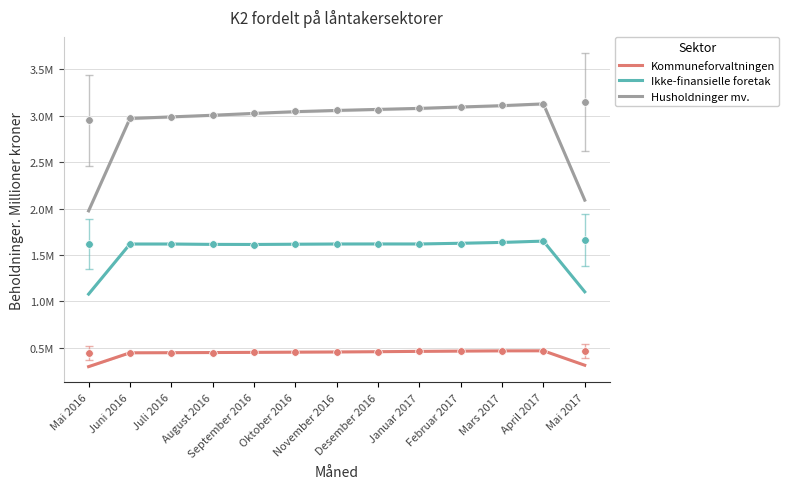

Is the value of Ikke-finansielle foretak at Februar 2017 greater than the value of Husholdninger mv. at Juli 2016?

No